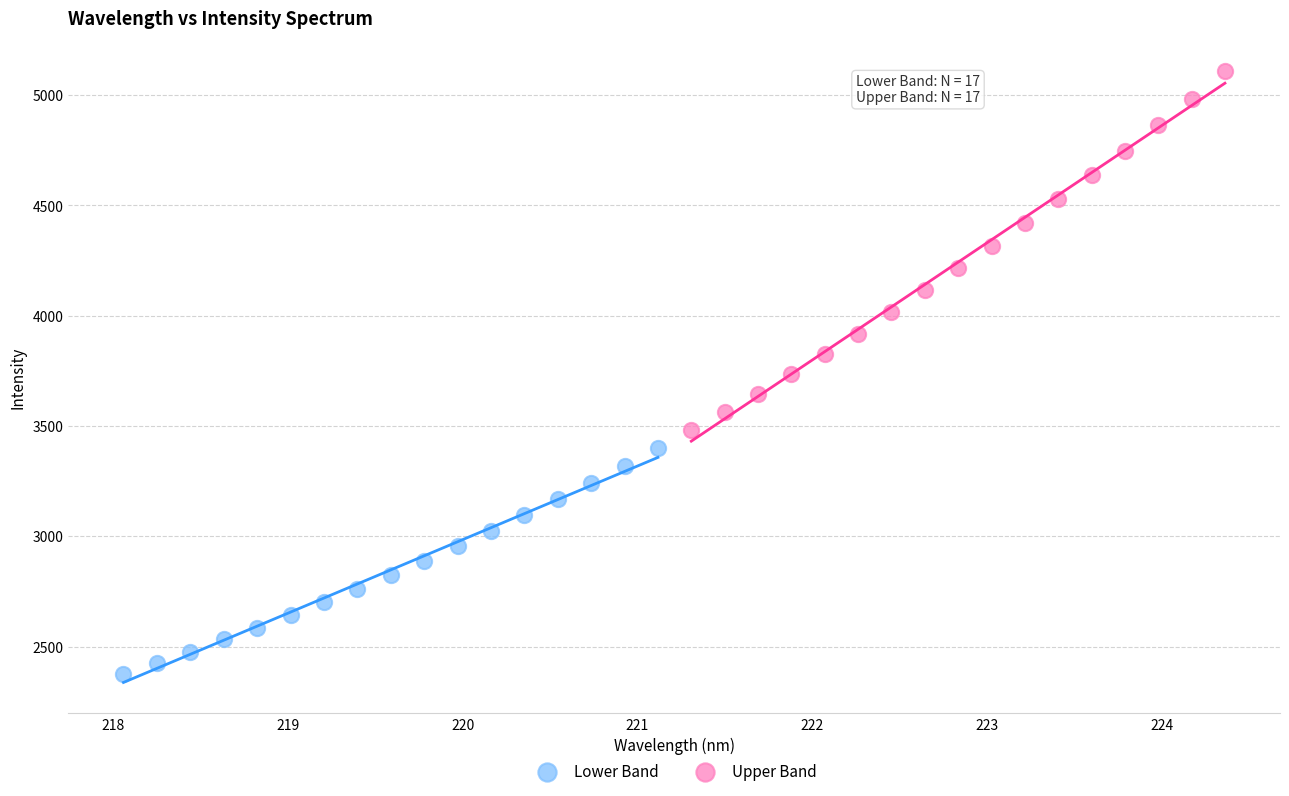

Which series has the widest spread of Y values?

Upper Band